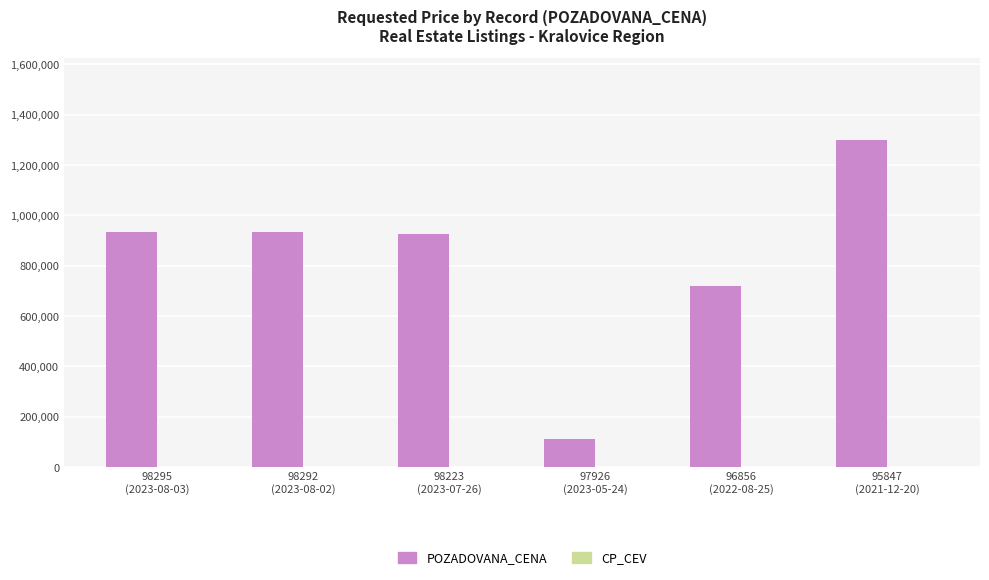

The value of POZADOVANA_CENA at 98295
(2023-08-03) is 932000. True or false?

True